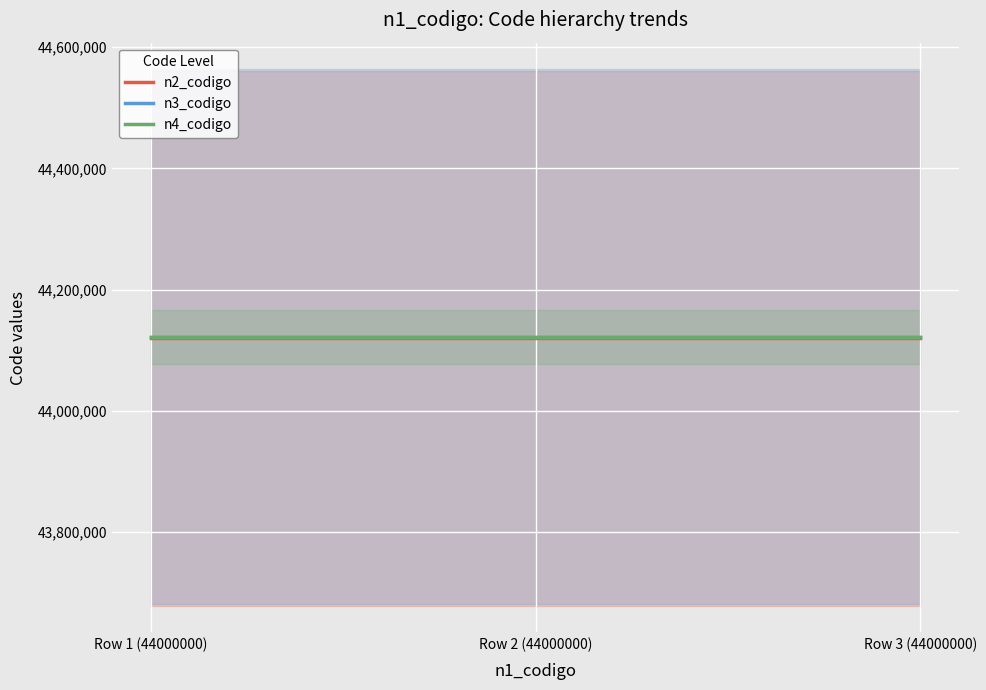

Reading right to left, list all the values displayed in this chart.

n2_codigo: Row 3 (44000000)=44120000	Row 2 (44000000)=44120000	Row 1 (44000000)=44120000
n3_codigo: Row 3 (44000000)=44122000	Row 2 (44000000)=44122000	Row 1 (44000000)=44122000
n4_codigo: Row 3 (44000000)=44122019	Row 2 (44000000)=44122019	Row 1 (44000000)=44122019